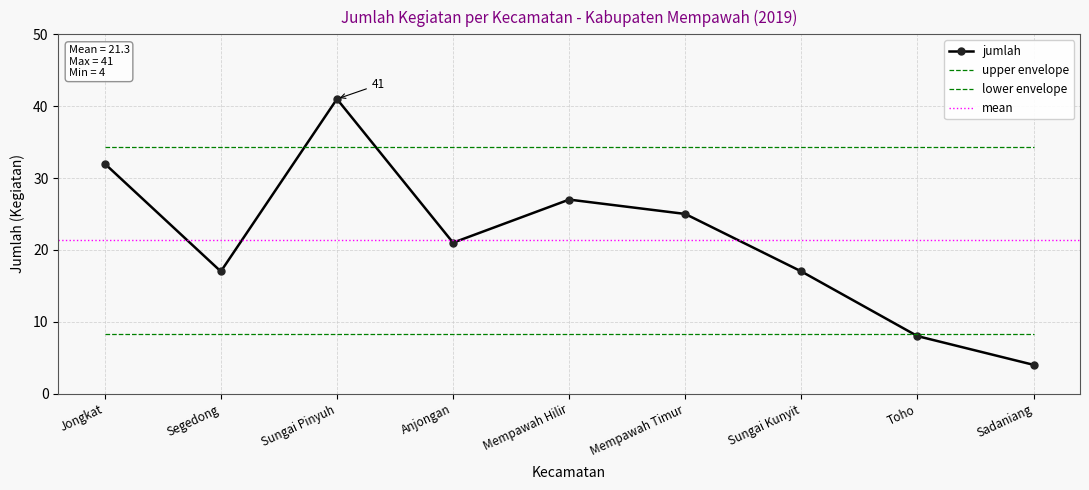

Reading left to right, what are all the values shown in this chart?

Jongkat=32	Segedong=17	Sungai Pinyuh=41	Anjongan=21	Mempawah Hilir=27	Mempawah Timur=25	Sungai Kunyit=17	Toho=8	Sadaniang=4